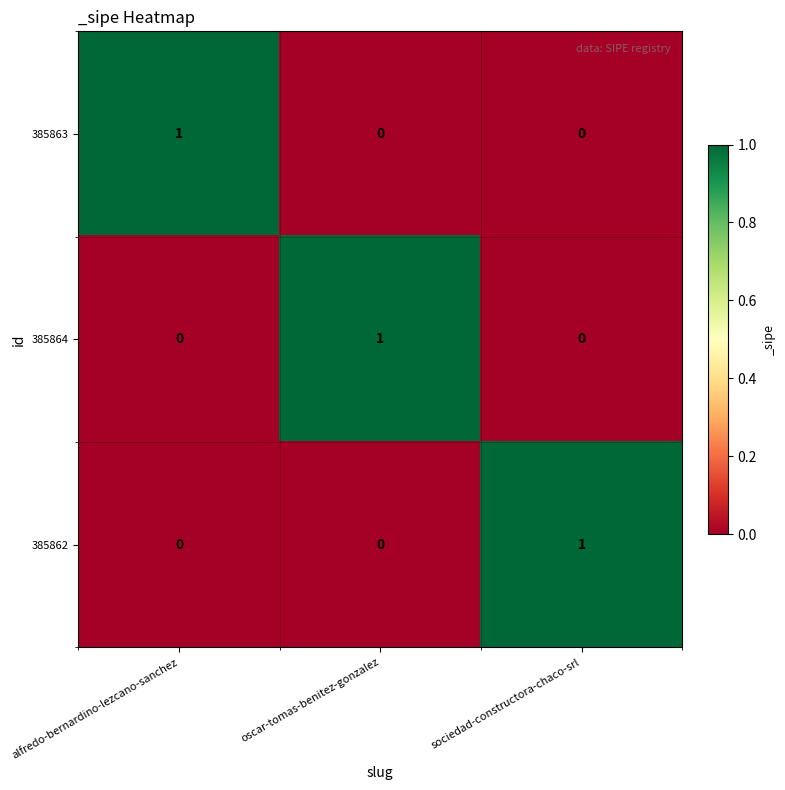

At how many categories does at least one series exceed 0?

3